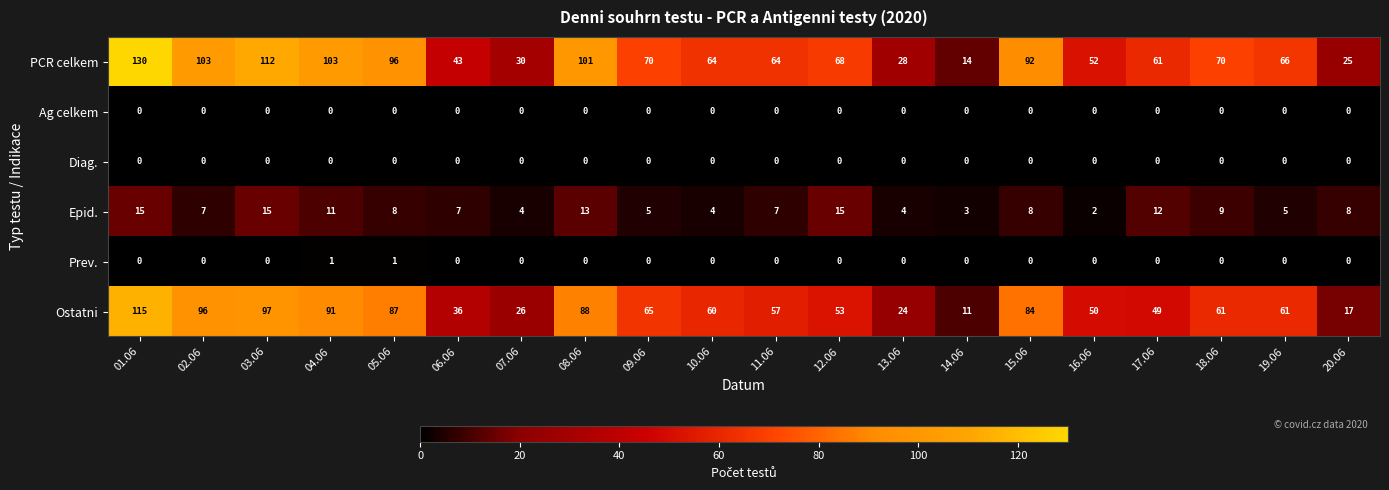

How many series are shown in this chart?

6